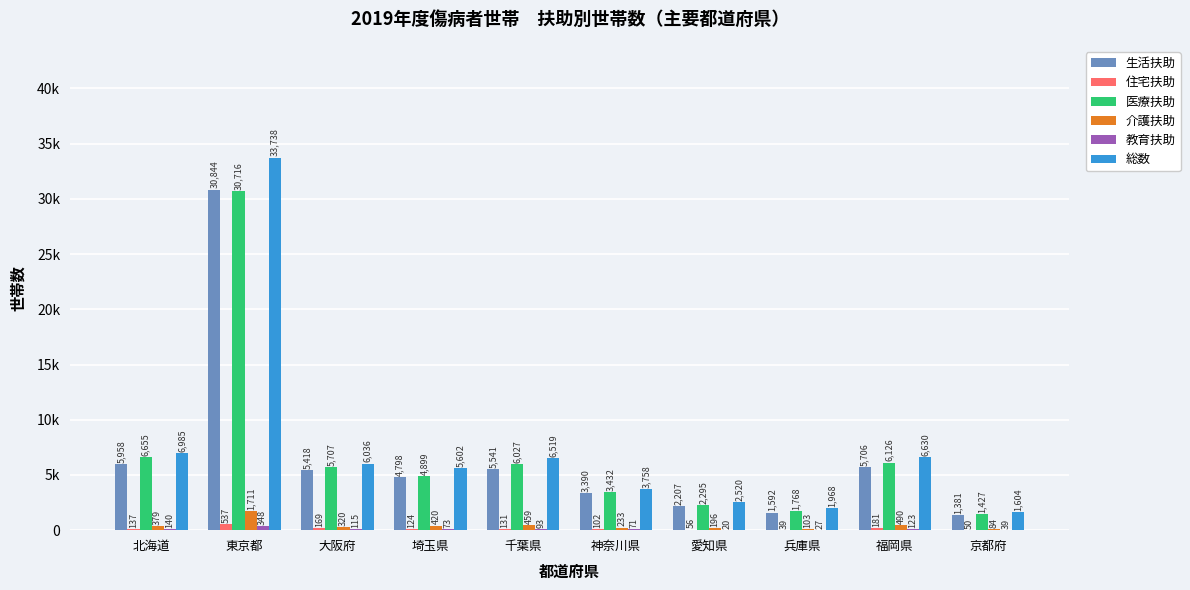

What is the total value across all series at 北海道?

20254